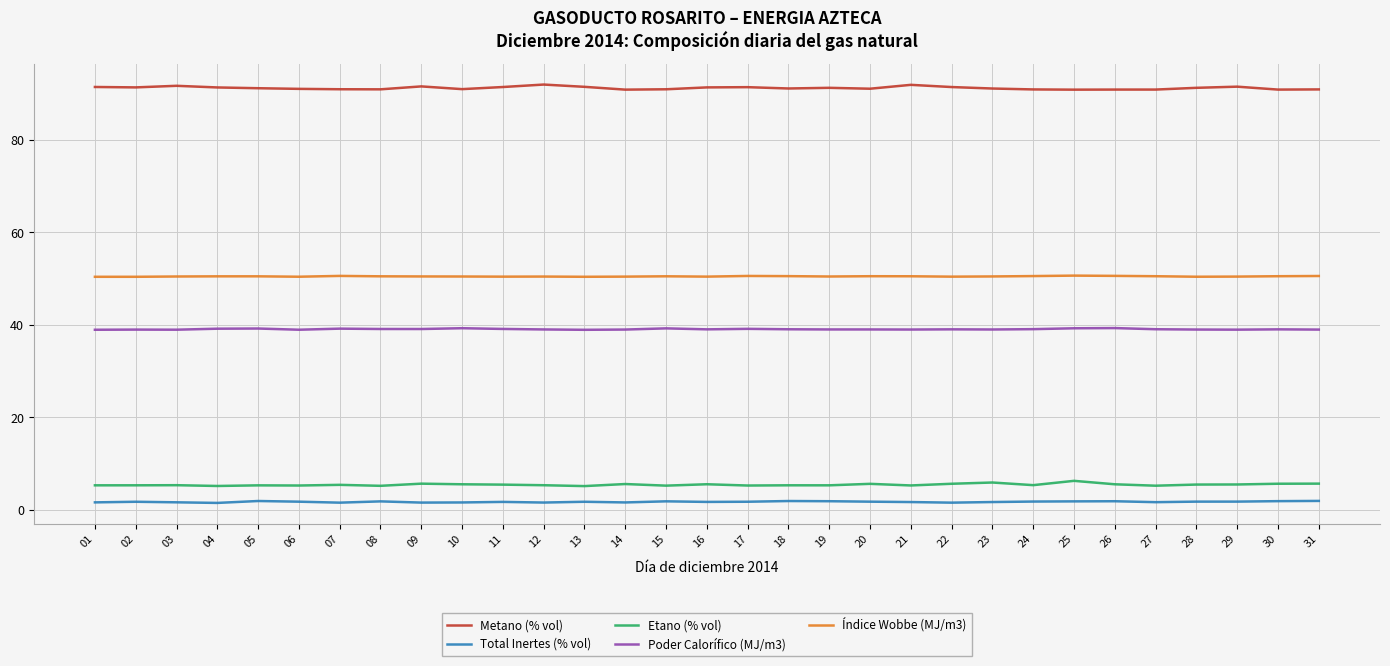

What is the minimum value for Etano (% vol)?

5.1